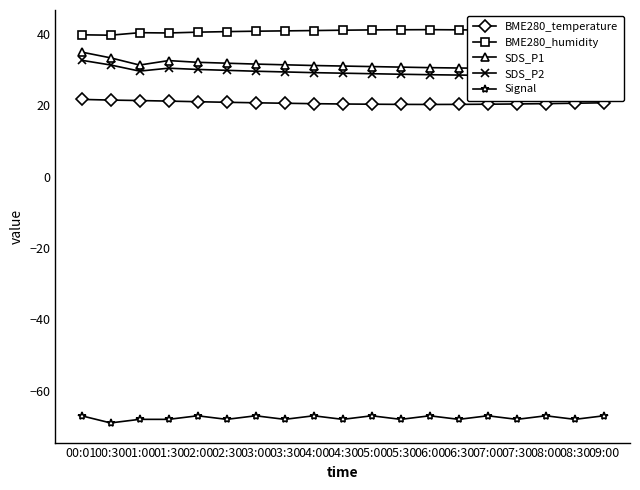

Reading right to left, transcribe all the data shown in this chart.

BME280_temperature: 09:00=20.8	08:30=20.6	08:00=20.5	07:30=20.4	07:00=20.4	06:30=20.3	06:00=20.3	05:30=20.3	05:00=20.4	04:30=20.4	04:00=20.5	03:30=20.6	03:00=20.8	02:30=20.9	02:00=21.1	01:30=21.2	01:00=21.4	00:30=21.5	00:01=21.7
BME280_humidity: 09:00=40.7	08:30=40.9	08:00=41.0	07:30=41.0	07:00=41.1	06:30=41.2	06:00=41.2	05:30=41.2	05:00=41.2	04:30=41.1	04:00=41.0	03:30=40.9	03:00=40.8	02:30=40.7	02:00=40.5	01:30=40.3	01:00=40.4	00:30=39.7	00:01=39.8
SDS_P1: 09:00=30.5	08:30=30.4	08:00=30.4	07:30=30.4	07:00=30.4	06:30=30.5	06:00=30.6	05:30=30.8	05:00=30.9	04:30=31.1	04:00=31.2	03:30=31.4	03:00=31.6	02:30=31.9	02:00=32.1	01:30=32.6	01:00=31.3	00:30=33.4	00:01=35.0
SDS_P2: 09:00=28.6	08:30=28.5	08:00=28.4	07:30=28.4	07:00=28.4	06:30=28.5	06:00=28.6	05:30=28.8	05:00=28.9	04:30=29.1	04:00=29.2	03:30=29.4	03:00=29.6	02:30=29.9	02:00=30.1	01:30=30.4	01:00=29.6	00:30=31.4	00:01=32.7
Signal: 09:00=-67.0	08:30=-68.0	08:00=-67.0	07:30=-68.0	07:00=-67.0	06:30=-68.0	06:00=-67.0	05:30=-68.0	05:00=-67.0	04:30=-68.0	04:00=-67.0	03:30=-68.0	03:00=-67.0	02:30=-68.0	02:00=-67.0	01:30=-68.0	01:00=-68.0	00:30=-69.0	00:01=-67.0